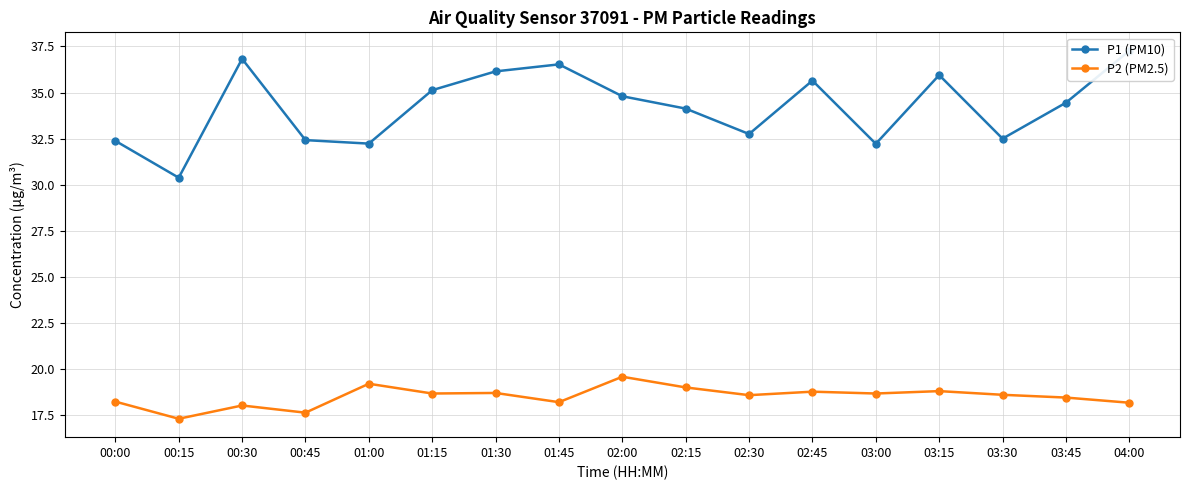

What is the sum of the P2 (PM2.5) values at 01:00 and 03:45?

37.6